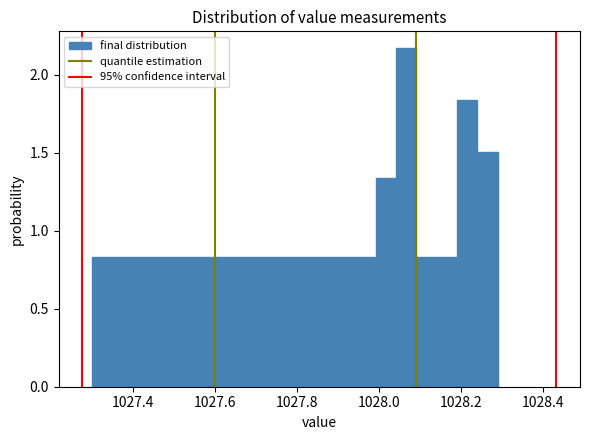

Read against the x-axis, roughly where is the centre of the tallest bar?

1028.06